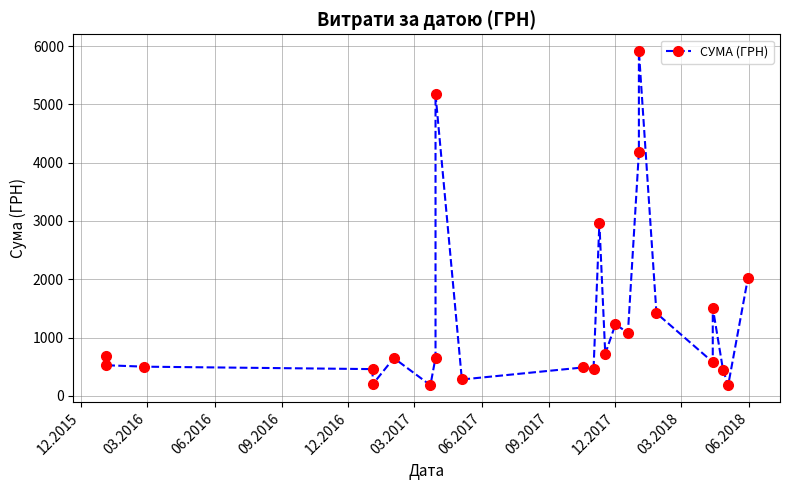

How many interior local peaks (higher than both neighbors) does the data have?

7